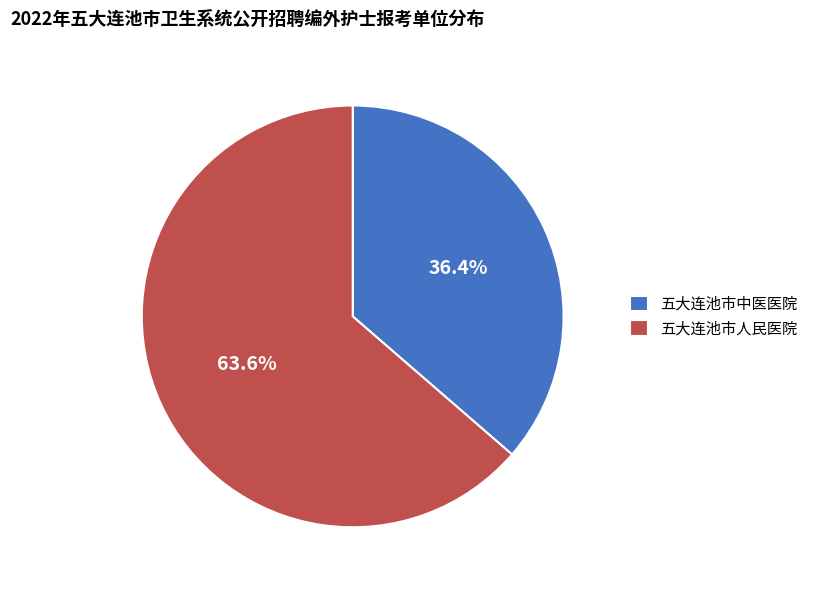

What percentage is the 五大连池市人民医院 slice, to the nearest percent?

64%